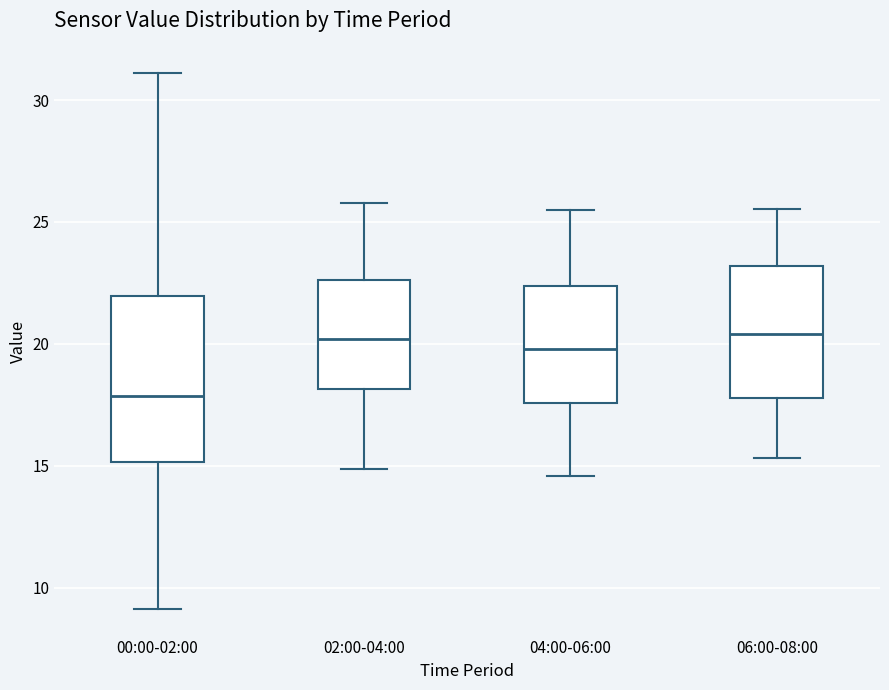

Where does the lower whisker of the box for 04:00-06:00 end on the y-axis? The values are not printed on the chart, so give them approximately, as read against the axis.

14.5